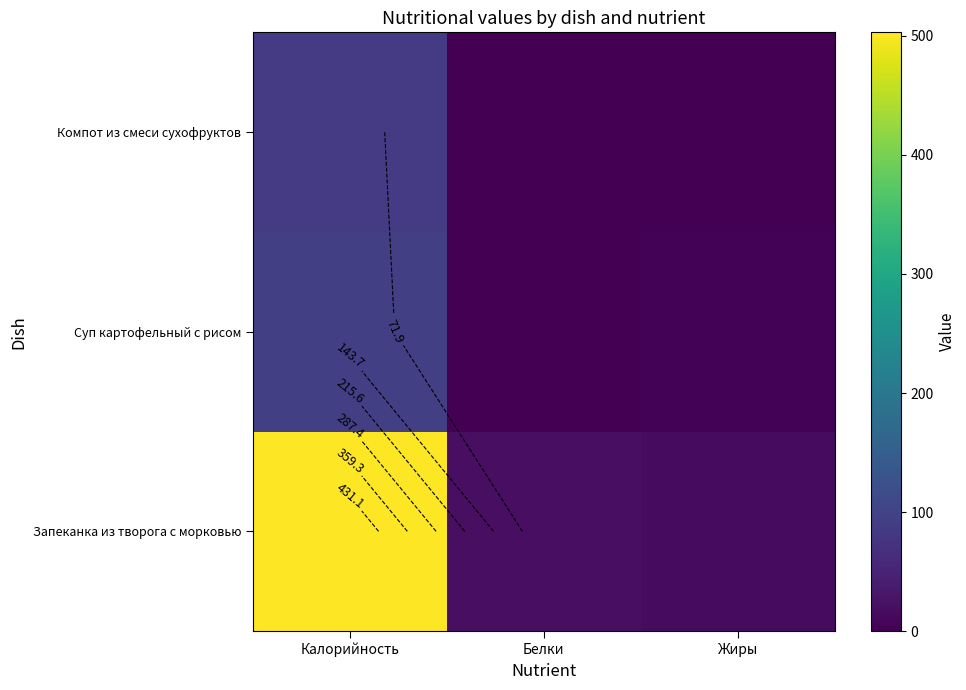

What is the difference between the maximum and second lowest values in the Суп картофельный с рисом series?

90.8